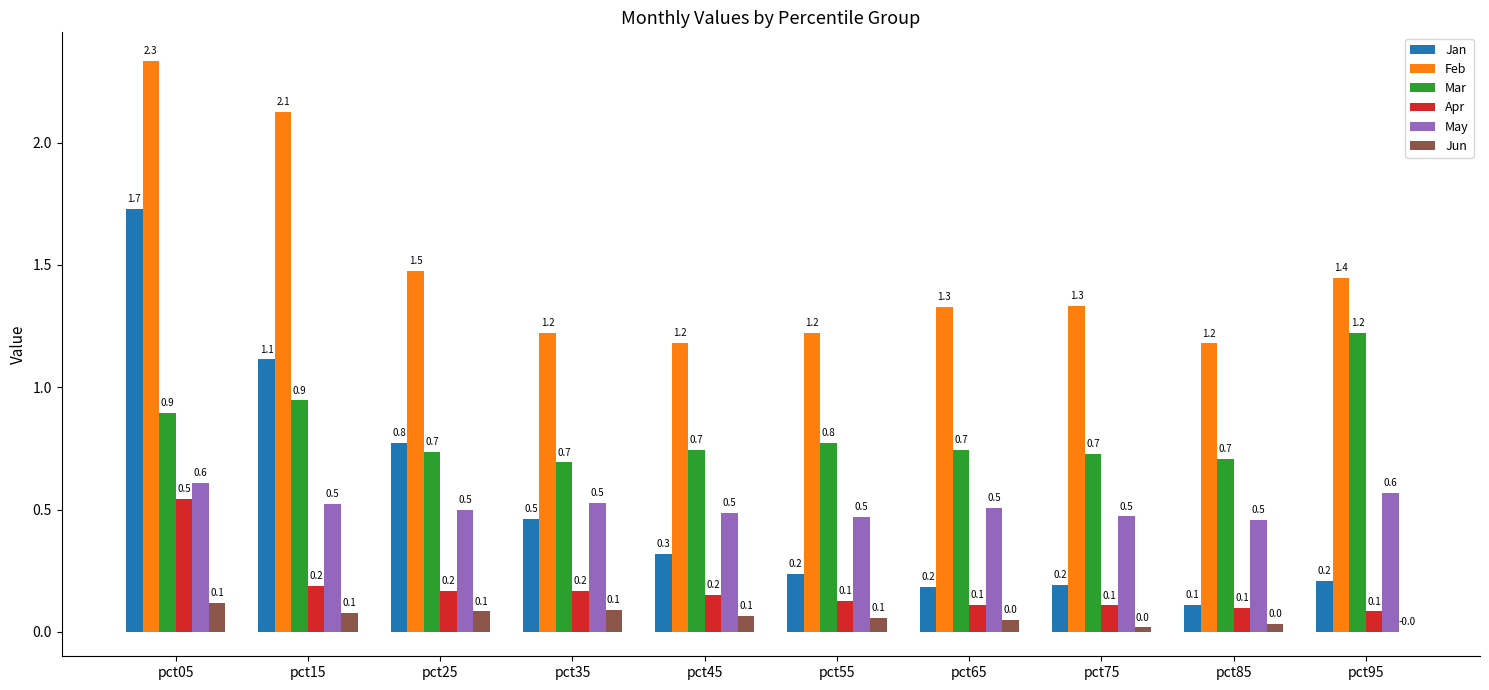

How many data points does each series have?

10